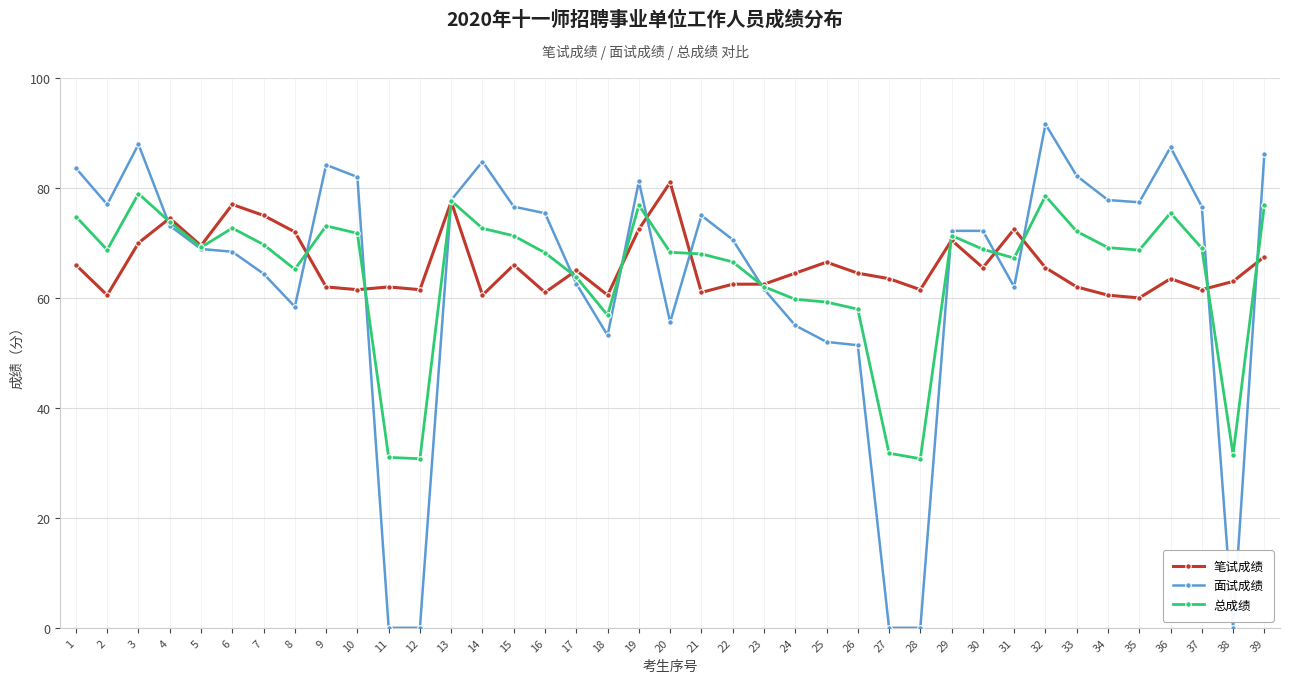

The 总成绩 series shows 18.1 at 25. True or false?

False